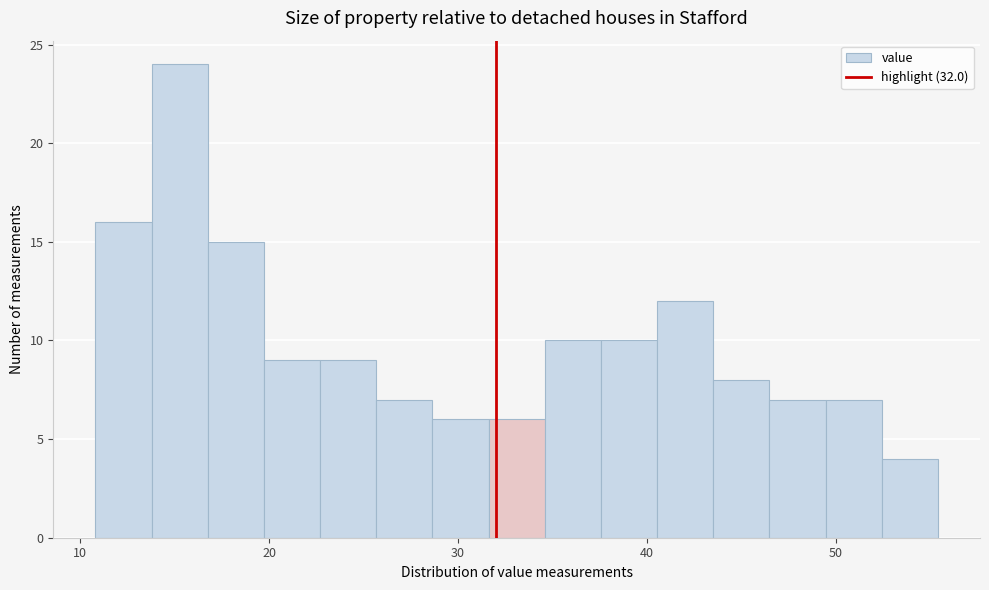

Around what value on the x-axis is the tallest bar? Give the approximate position of its centre, as read against the axis.

15